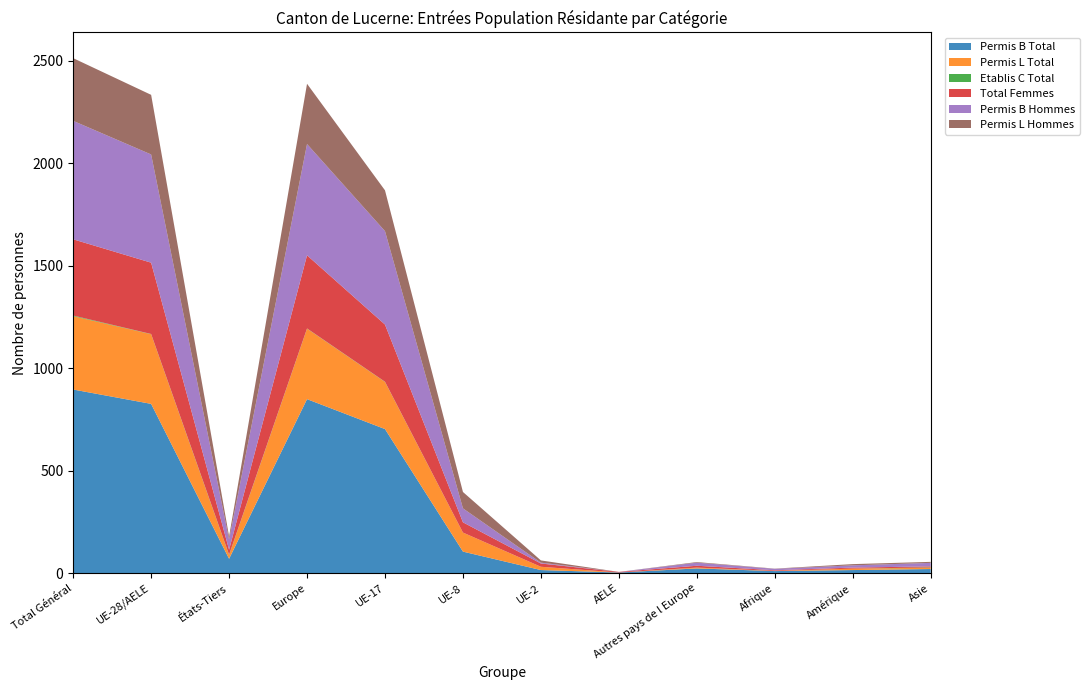

Reading right to left, extract all data points from this chart.

Permis B Total: Asie=20	Amérique=15	Afrique=10	Autres pays de l Europe=23	AELE=3	UE-2=15	UE-8=105	UE-17=703	Europe=849	États-Tiers=70	UE-28/AELE=826	Total Général=896
Permis L Total: Asie=6	Amérique=7	Afrique=1	Autres pays de l Europe=4	AELE=0	UE-2=16	UE-8=93	UE-17=230	Europe=344	États-Tiers=18	UE-28/AELE=340	Total Général=358
Etablis C Total: Asie=2	Amérique=0	Afrique=0	Autres pays de l Europe=0	AELE=0	UE-2=0	UE-8=0	UE-17=1	Europe=1	États-Tiers=2	UE-28/AELE=1	Total Général=3
Total Femmes: Asie=5	Amérique=5	Afrique=3	Autres pays de l Europe=9	AELE=3	UE-2=16	UE-8=50	UE-17=279	Europe=357	États-Tiers=24	UE-28/AELE=348	Total Général=372
Permis B Hommes: Asie=17	Amérique=11	Afrique=7	Autres pays de l Europe=15	AELE=0	UE-2=4	UE-8=68	UE-17=456	Europe=543	États-Tiers=50	UE-28/AELE=528	Total Général=578
Permis L Hommes: Asie=5	Amérique=6	Afrique=1	Autres pays de l Europe=3	AELE=0	UE-2=11	UE-8=80	UE-17=199	Europe=294	États-Tiers=15	UE-28/AELE=291	Total Général=306